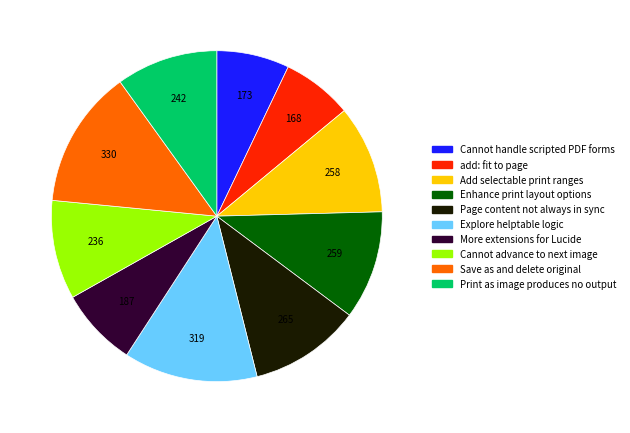

Is there a majority slice in this chart?

No